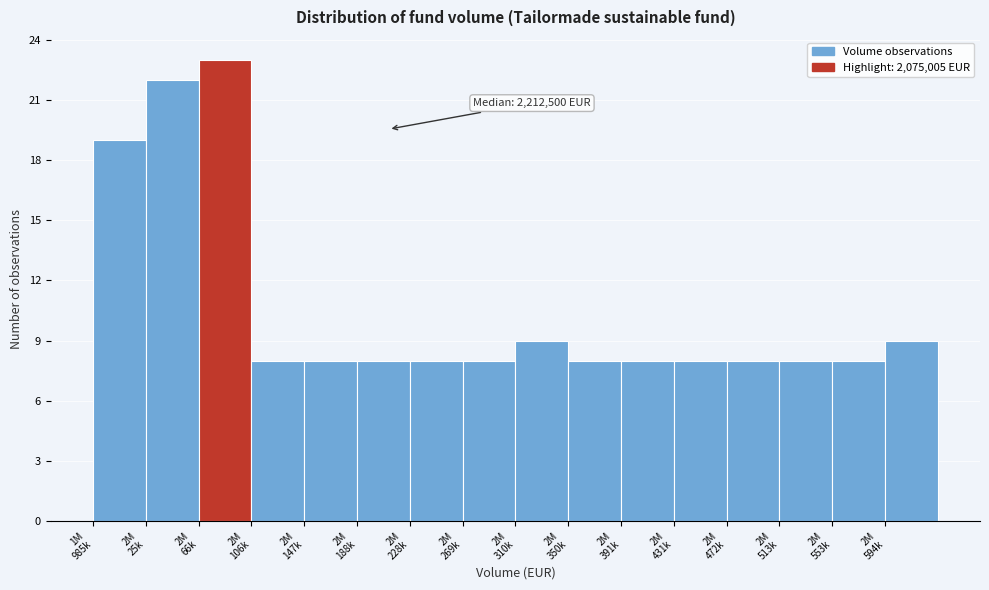

Reading left to right, what are all the values shown in this chart?

19	22	23	8	8	8	8	8	9	8	8	8	8	8	8	9